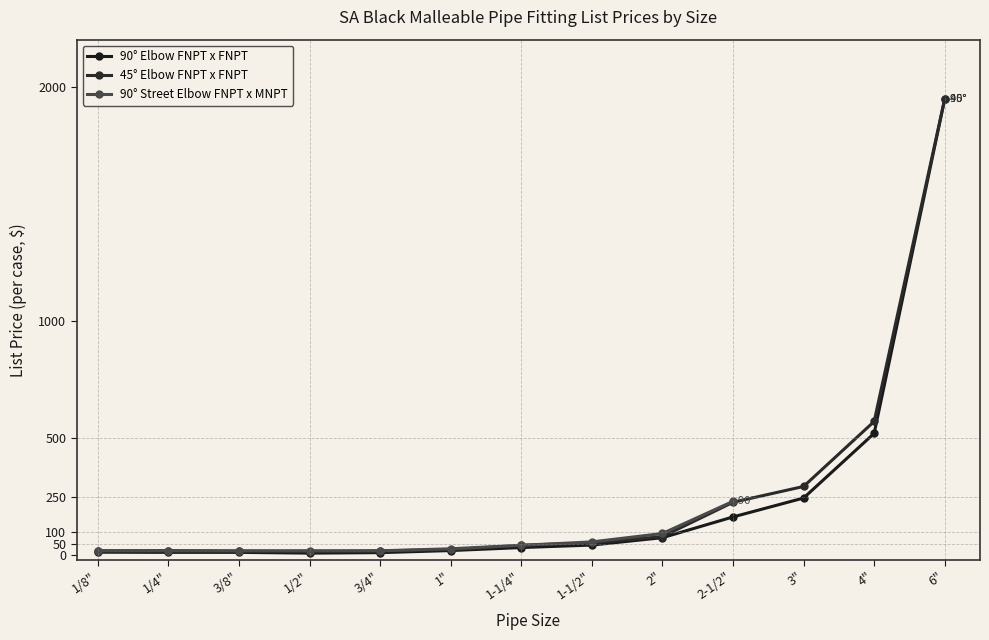

What value does the 90° Elbow FNPT x FNPT series have at 3/4"?

11.8